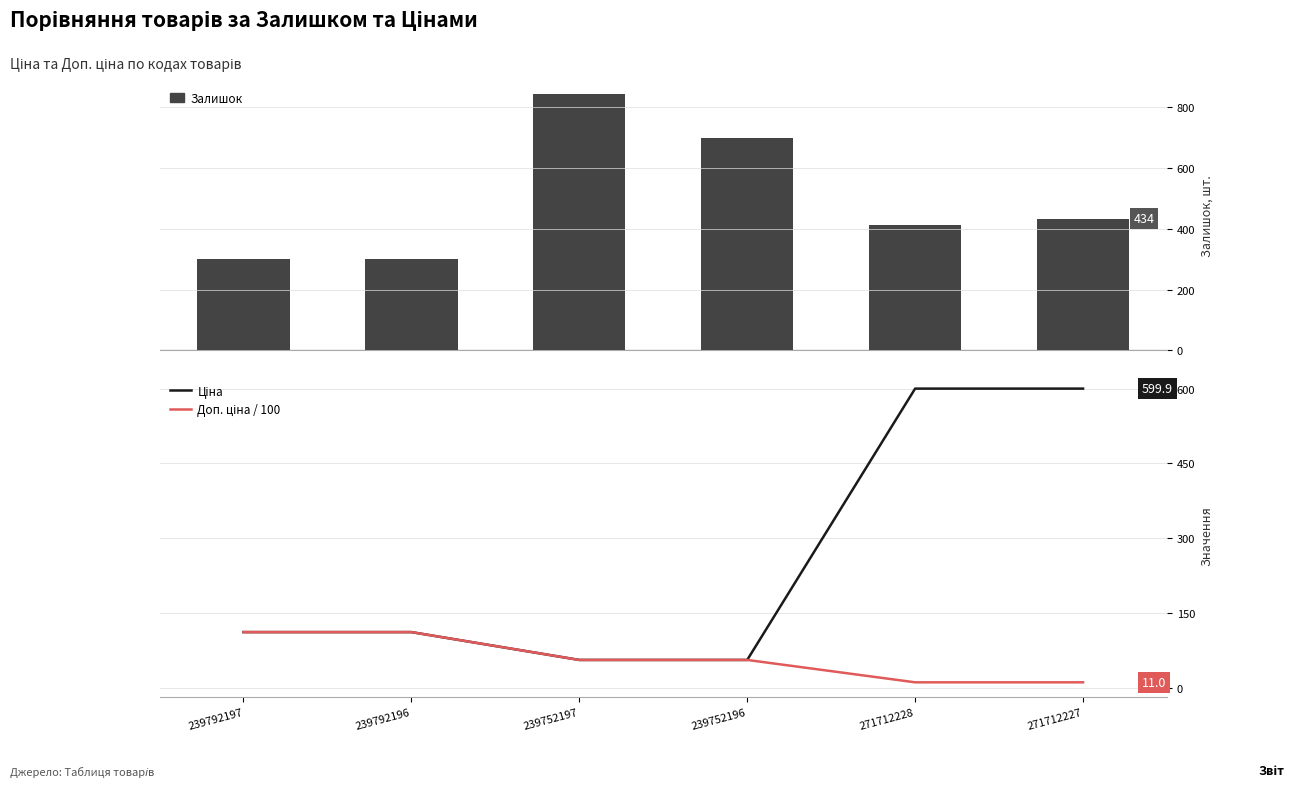

List the series in order of their overall mean, highest first.

Залишок, Ціна, Доп. ціна / 100